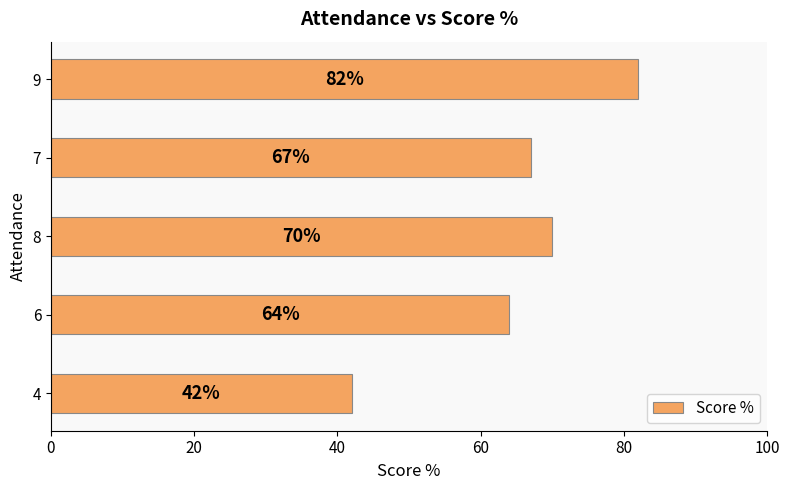

What is the sum of all values?

325